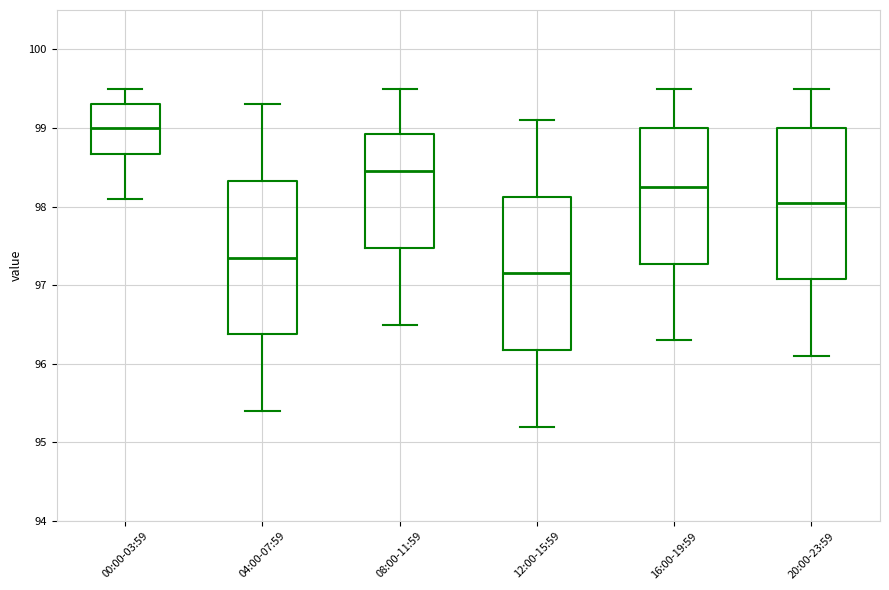

Which box has the lowest median line?

12:00-15:59